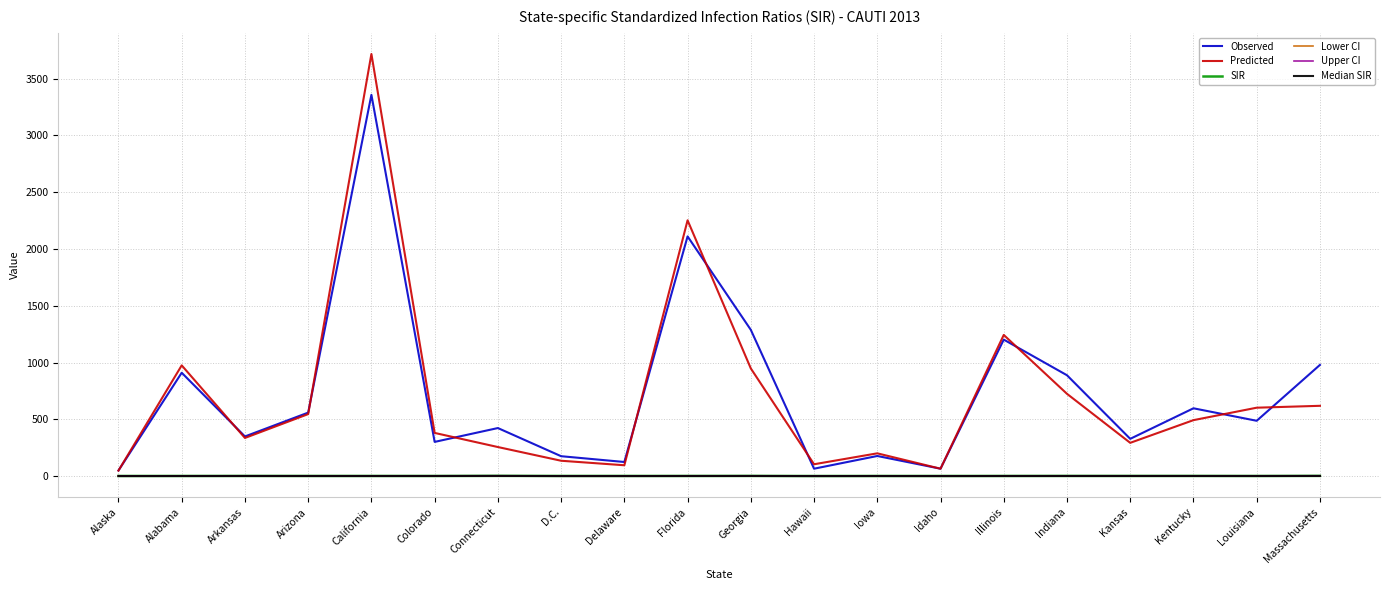

Is it true that Observed equals 349.0 at Arkansas?

True